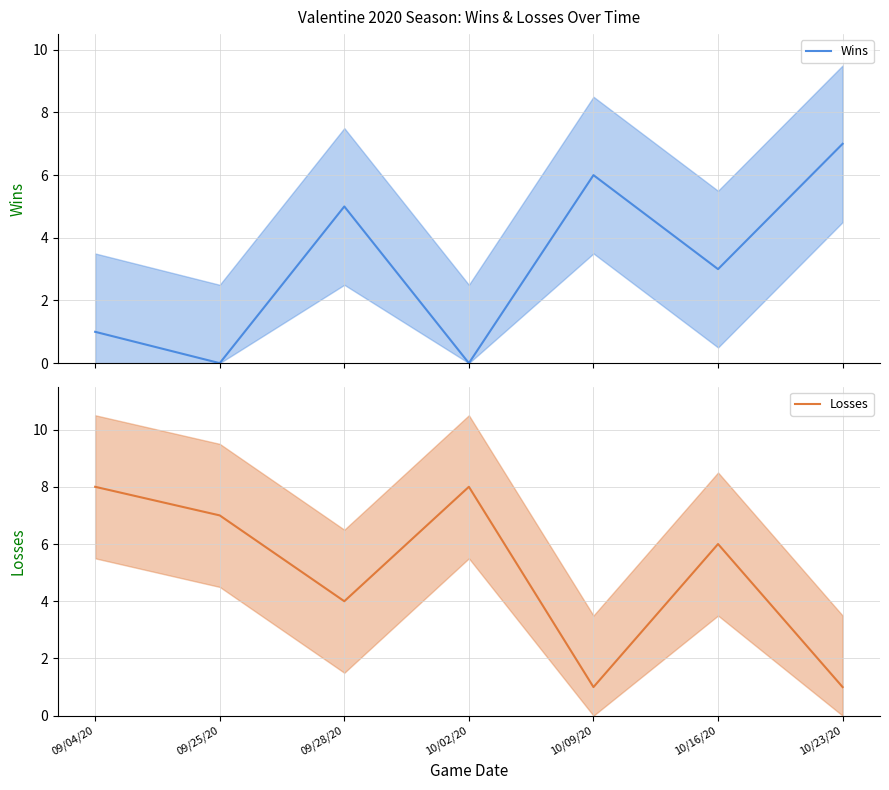

At which category is the sum across all series the highest?

09/04/20